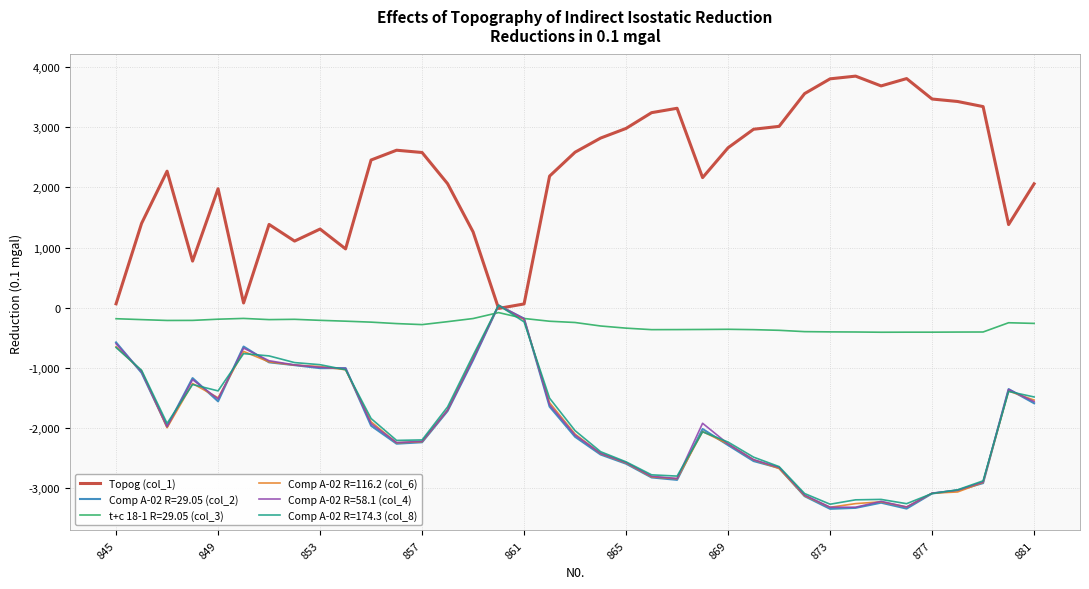

What is the maximum value shown in the chart?

3852